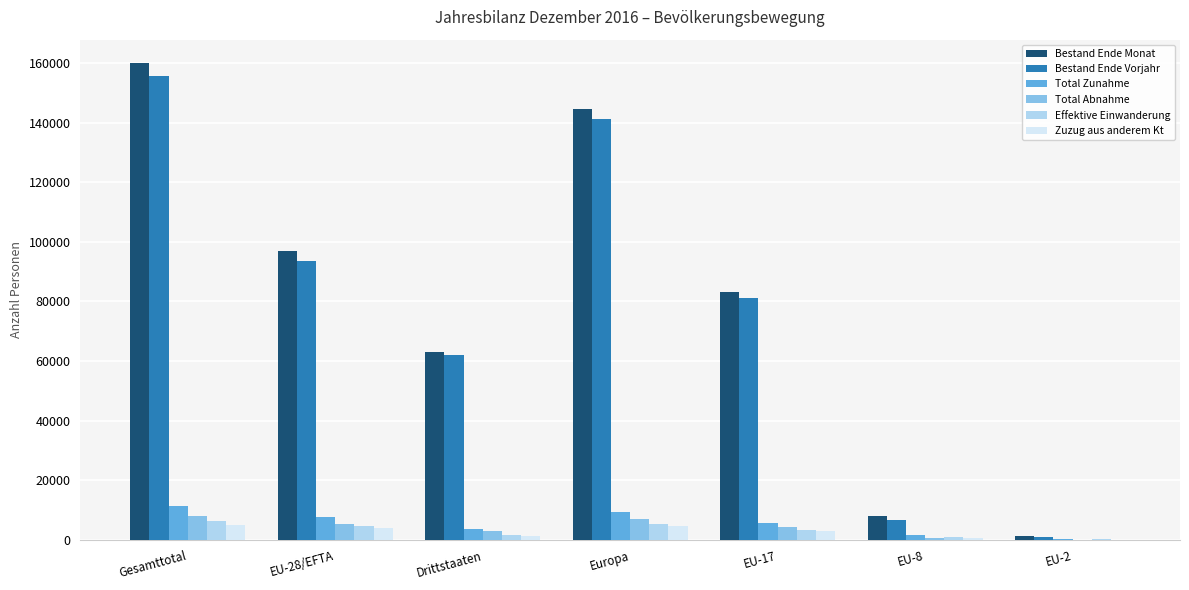

True or false: Total Zunahme has a value of 3678 at Drittstaaten.

True